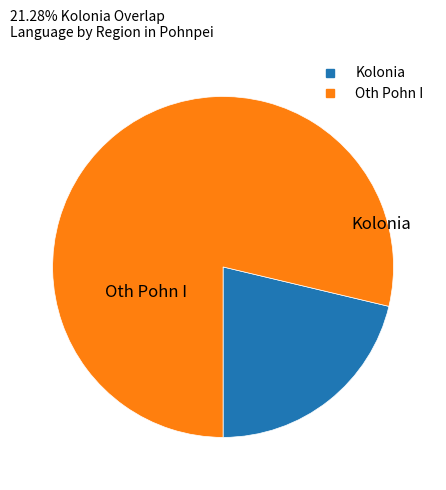

Rank the categories by value from lowest to highest.

Kolonia, Oth Pohn I